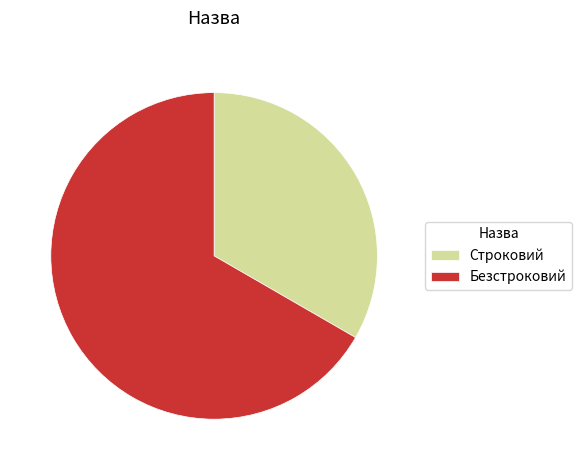

Is it true that Строковий is 21% of the pie?

False